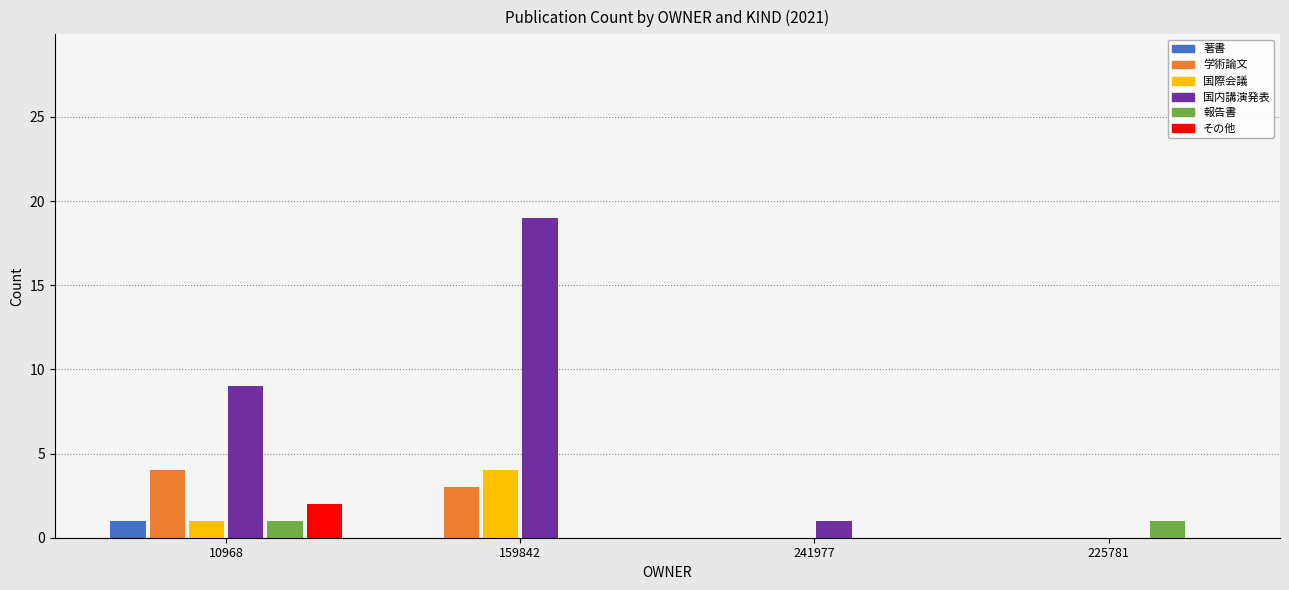

At which category is the sum across all series the highest?

159842